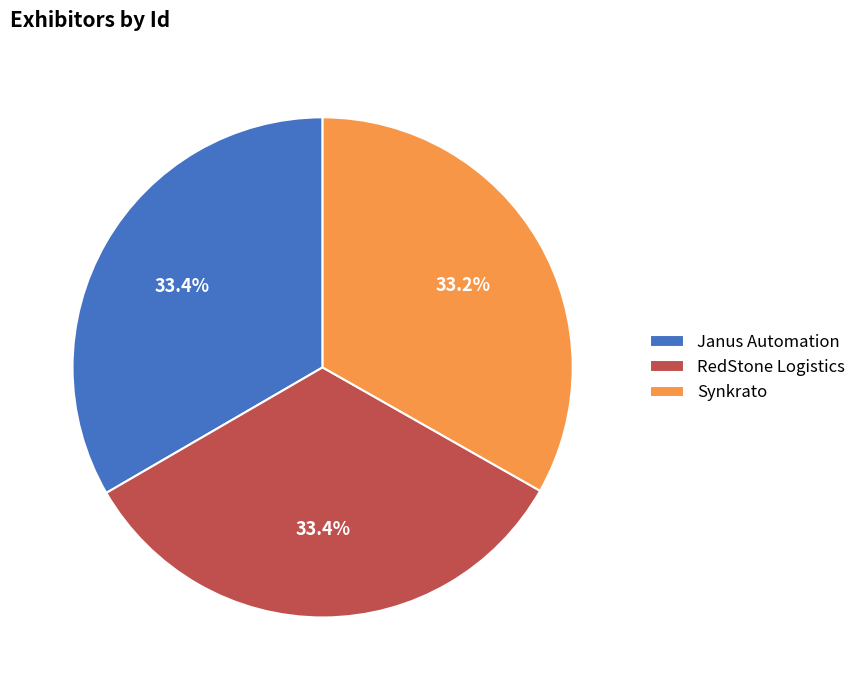

Is there a majority slice in this chart?

No